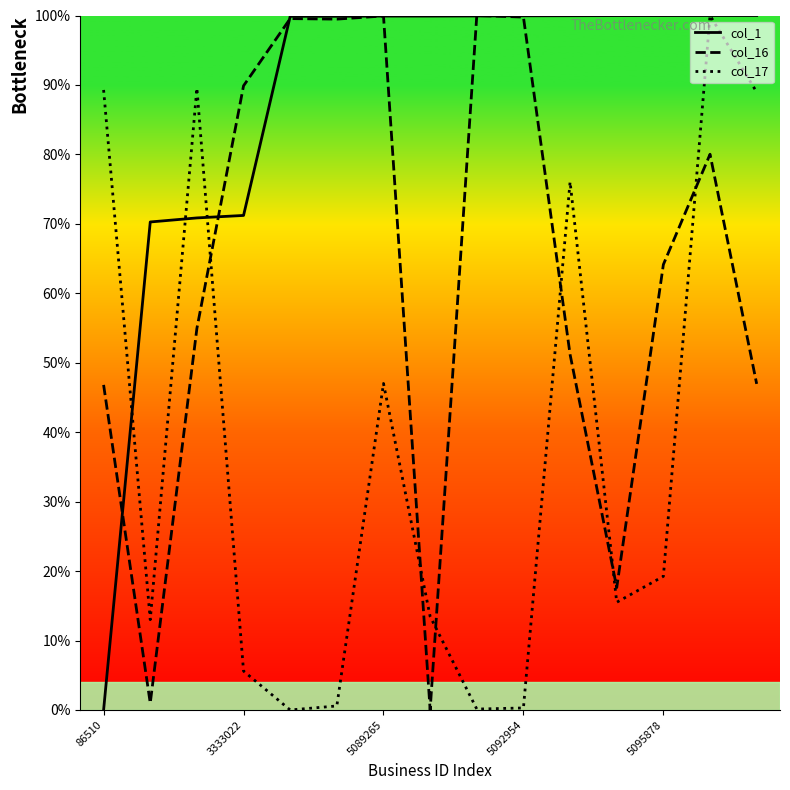

Does the chart have visible grid lines?

No